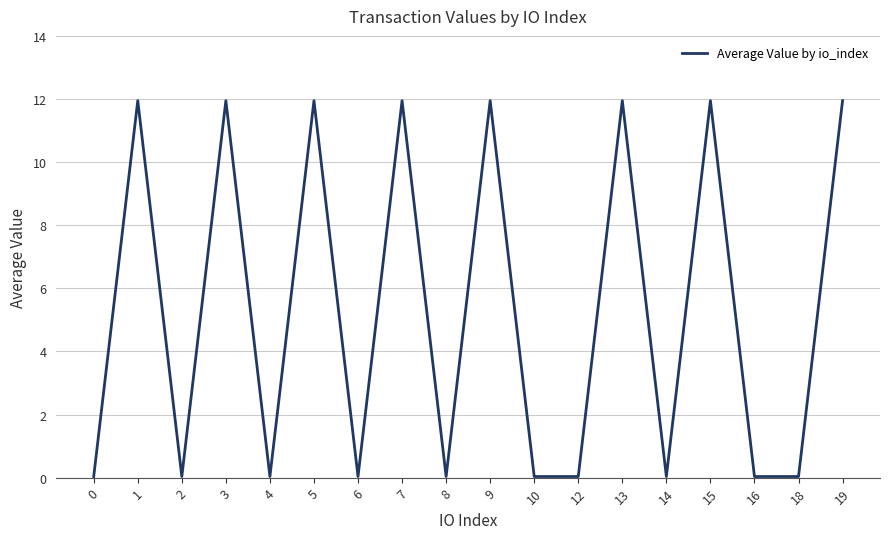

What is the sum of all values?

95.9